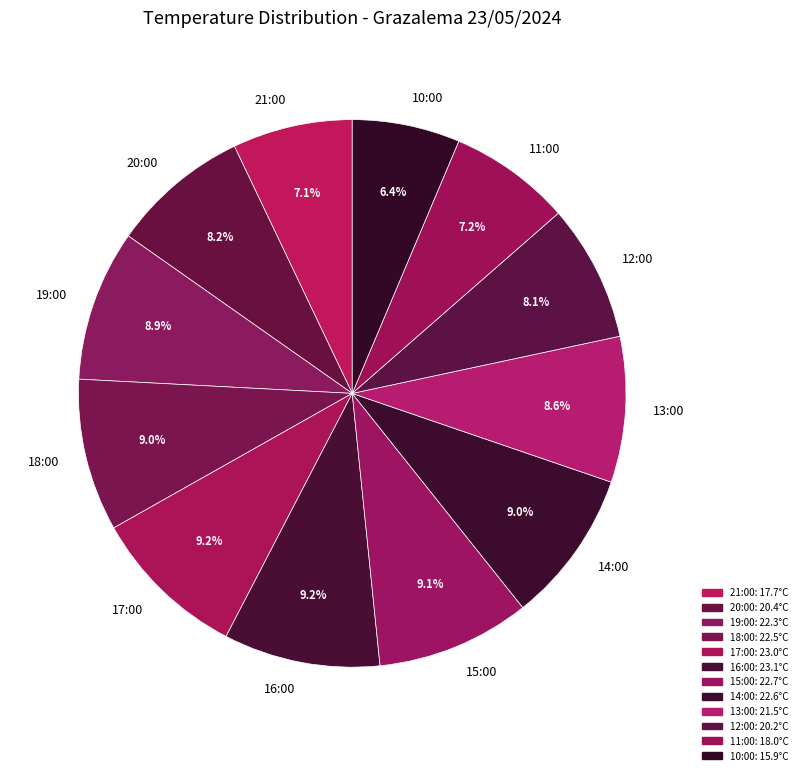

True or false: 20:00 accounts for 1% of the total.

False